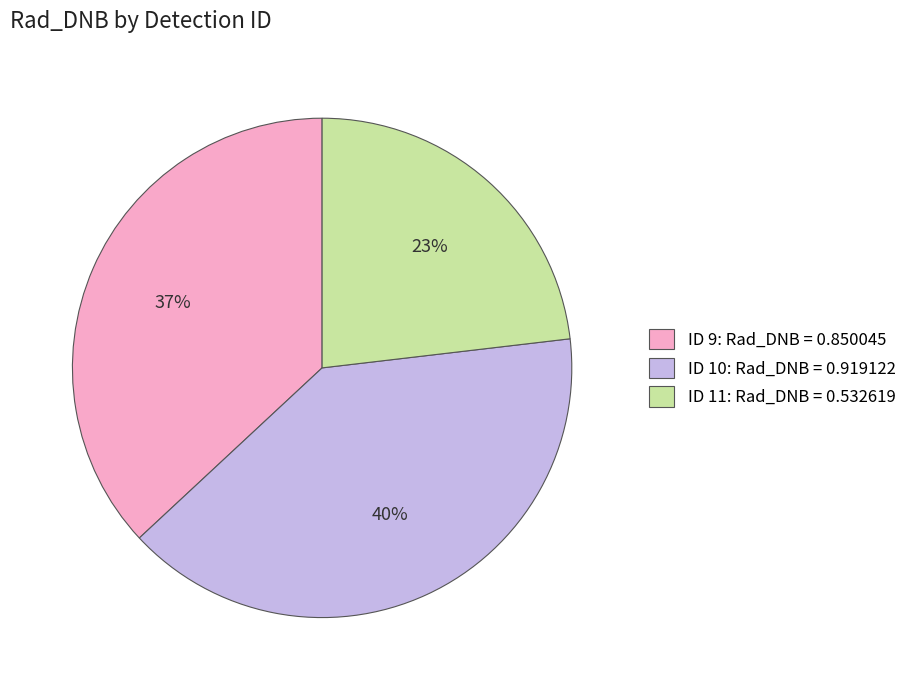

To the nearest percent, what is the average slice percentage?

33%